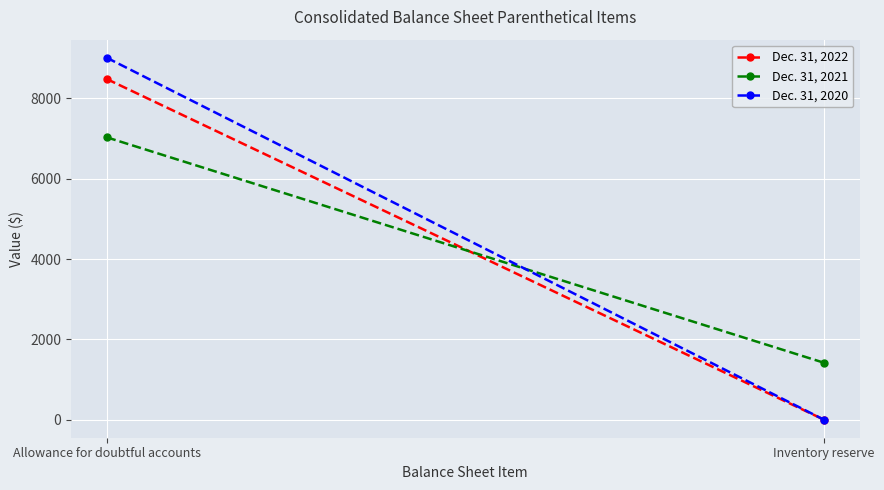

What is the sum of all Dec. 31, 2021 values?

8449